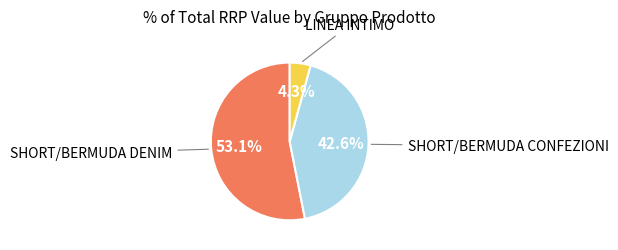

Does any single category account for the majority?

Yes